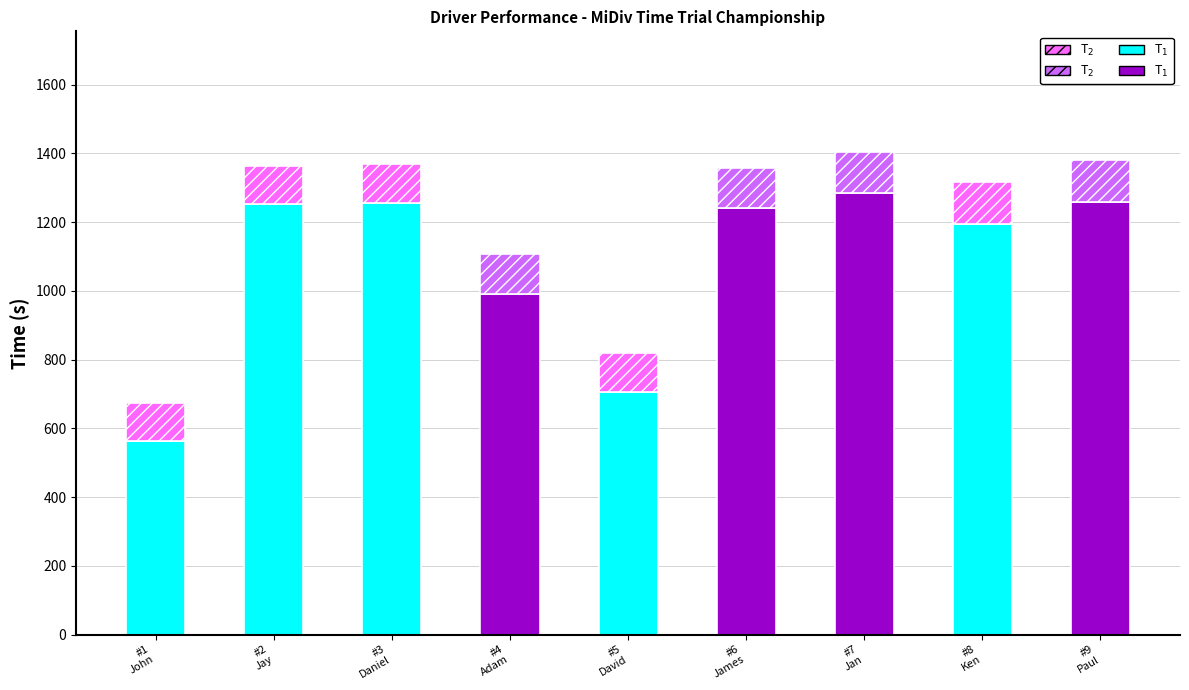

How many bars are there in total?

9